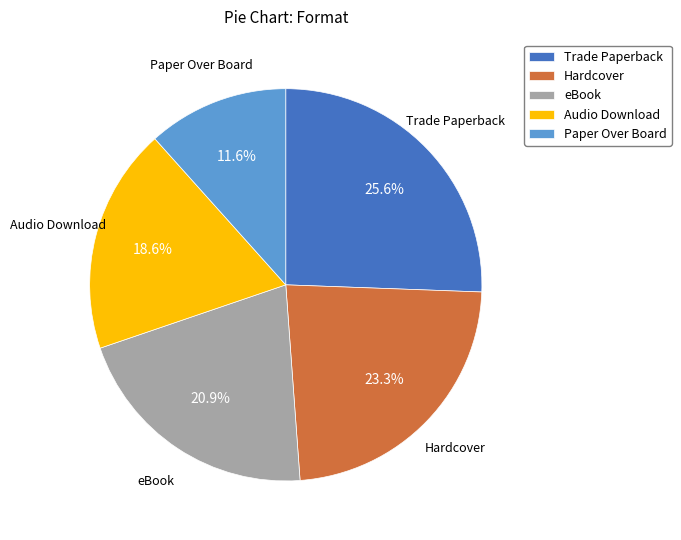

How many slices are in this pie chart?

5